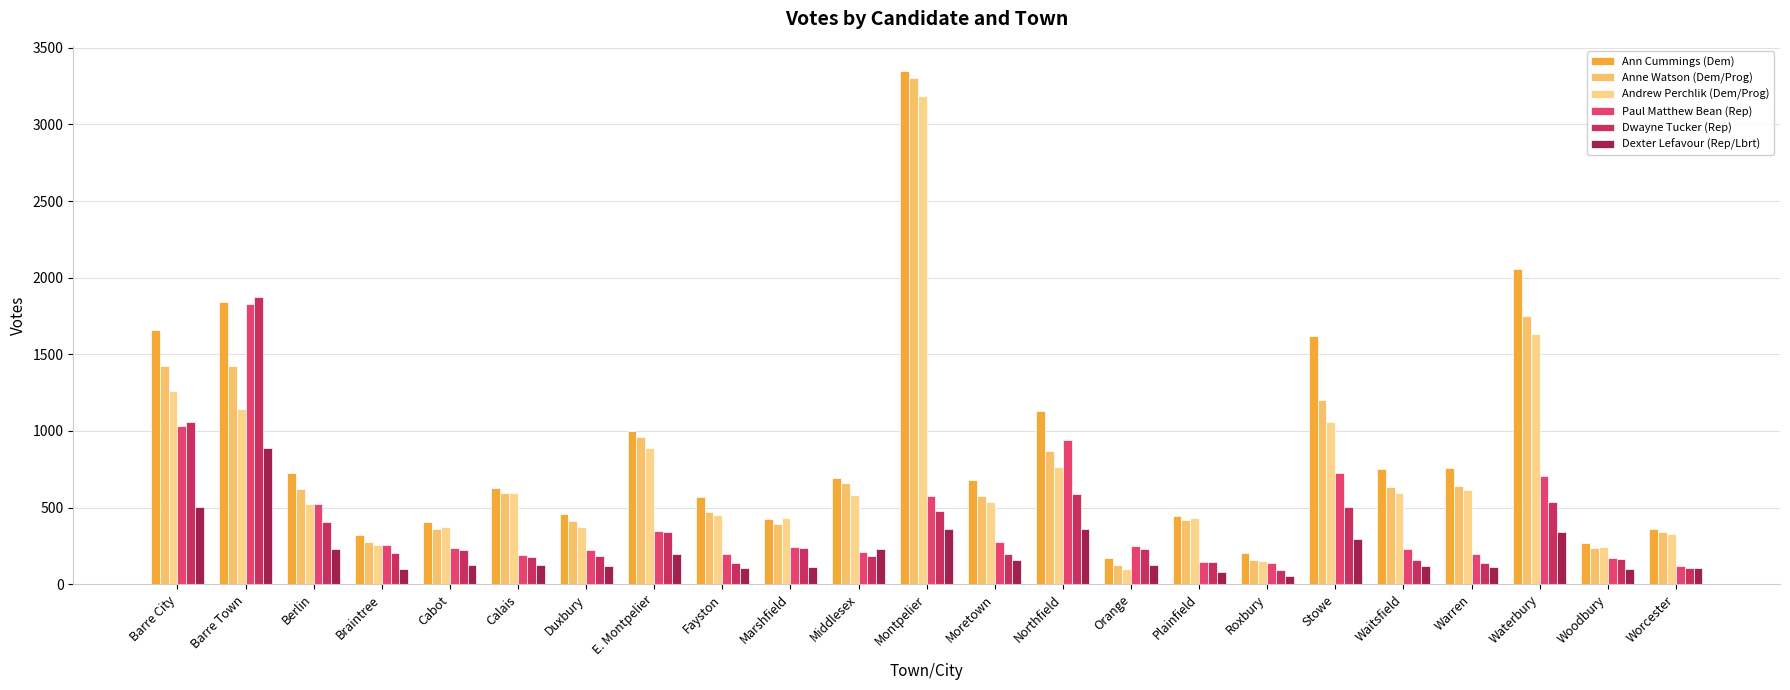

What are all the series names shown in the legend?

Ann Cummings (Dem), Anne Watson (Dem/Prog), Andrew Perchlik (Dem/Prog), Paul Matthew Bean (Rep), Dwayne Tucker (Rep), Dexter Lefavour (Rep/Lbrt)